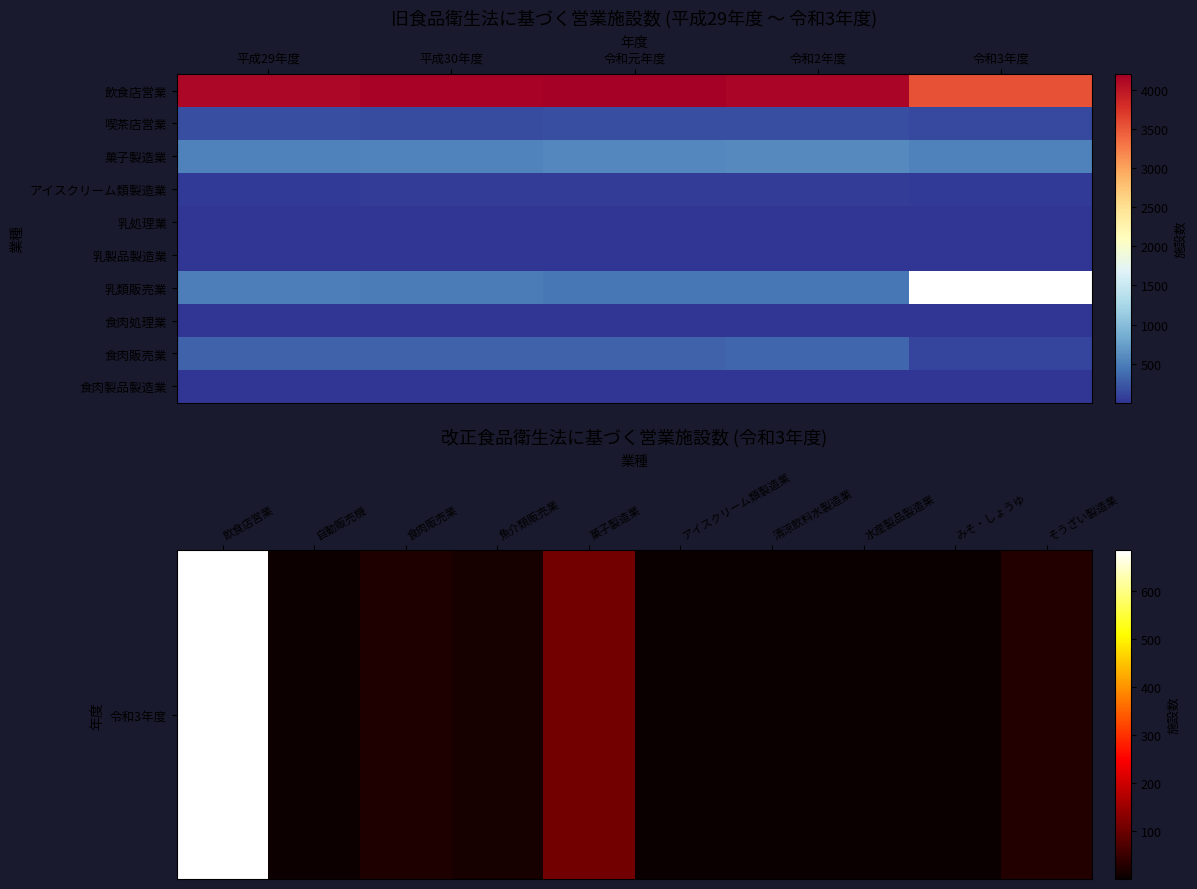

Is the value of 食肉販売業 at 令和2年度 greater than the value of 喫茶店営業 at 令和3年度?

Yes